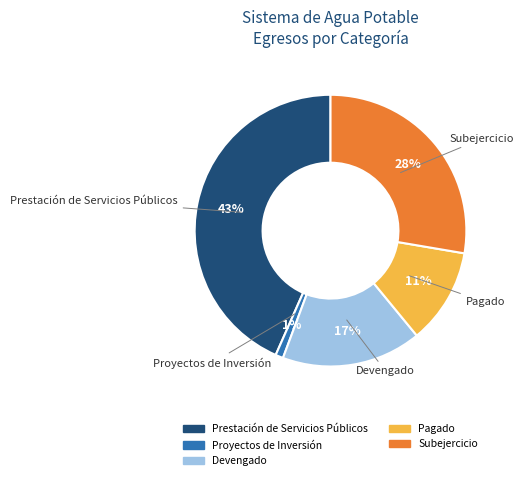

Which category has the smallest portion of the pie?

Proyectos de Inversión